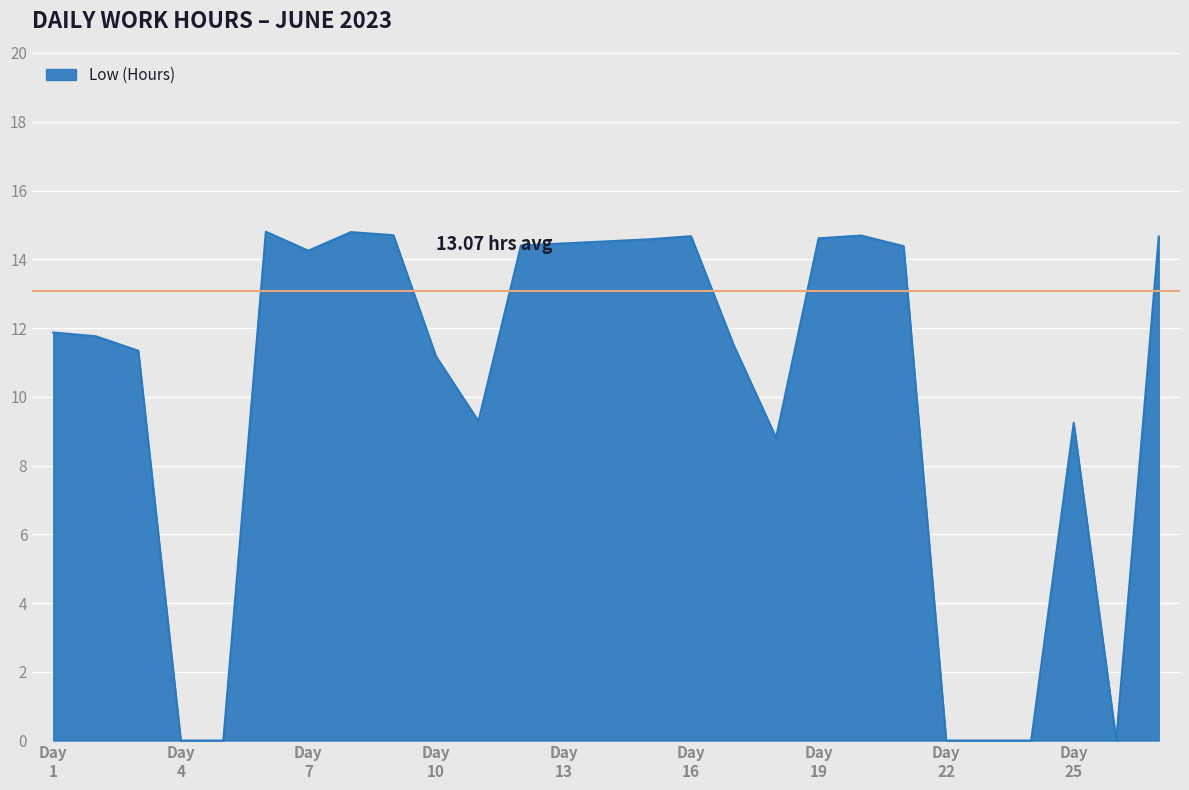

True or false: there are more than 1 points higher than both neighbors.

True